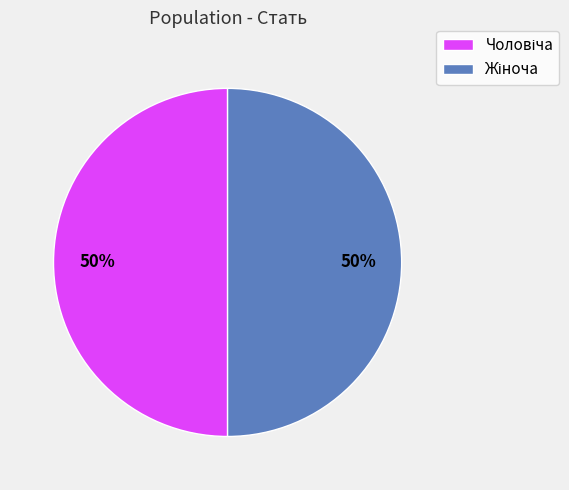

To the nearest percent, what is the average slice percentage?

50%